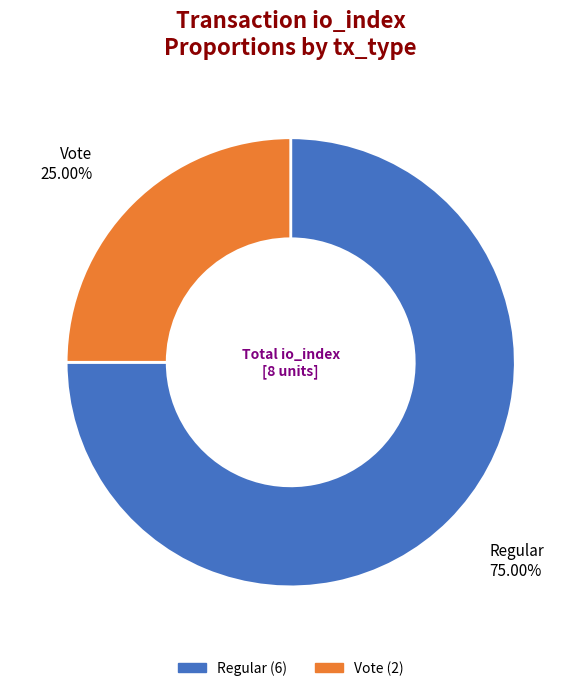

Is there a majority slice in this chart?

Yes